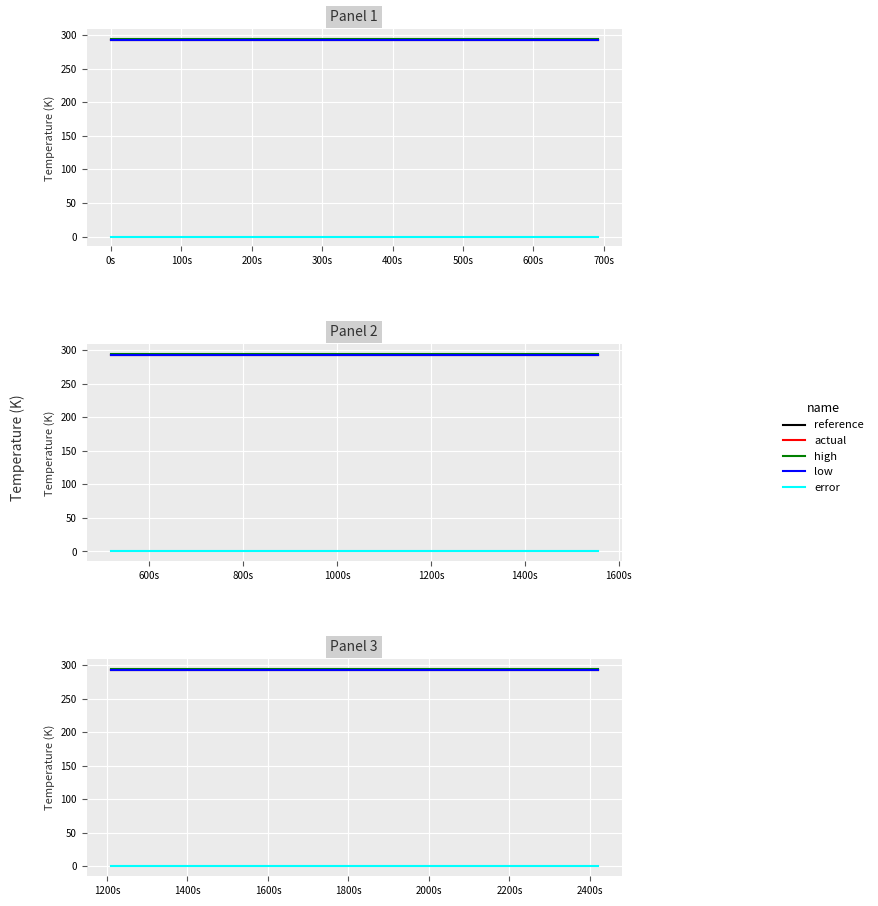

True or false: reference has a value of 183.8 at 200s.

False